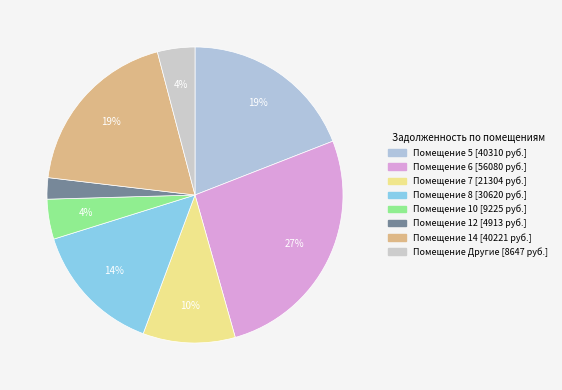

How many slices are in this pie chart?

8